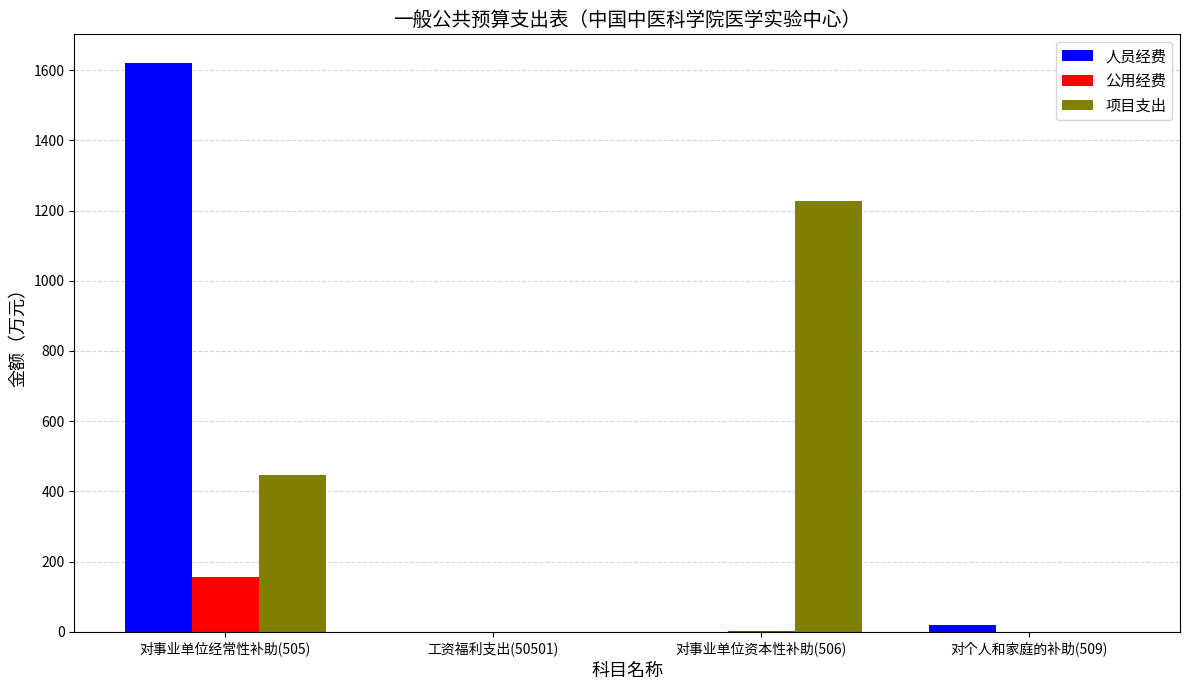

True or false: 公用经费 has a value of 0.0 at 工资福利支出(50501).

True